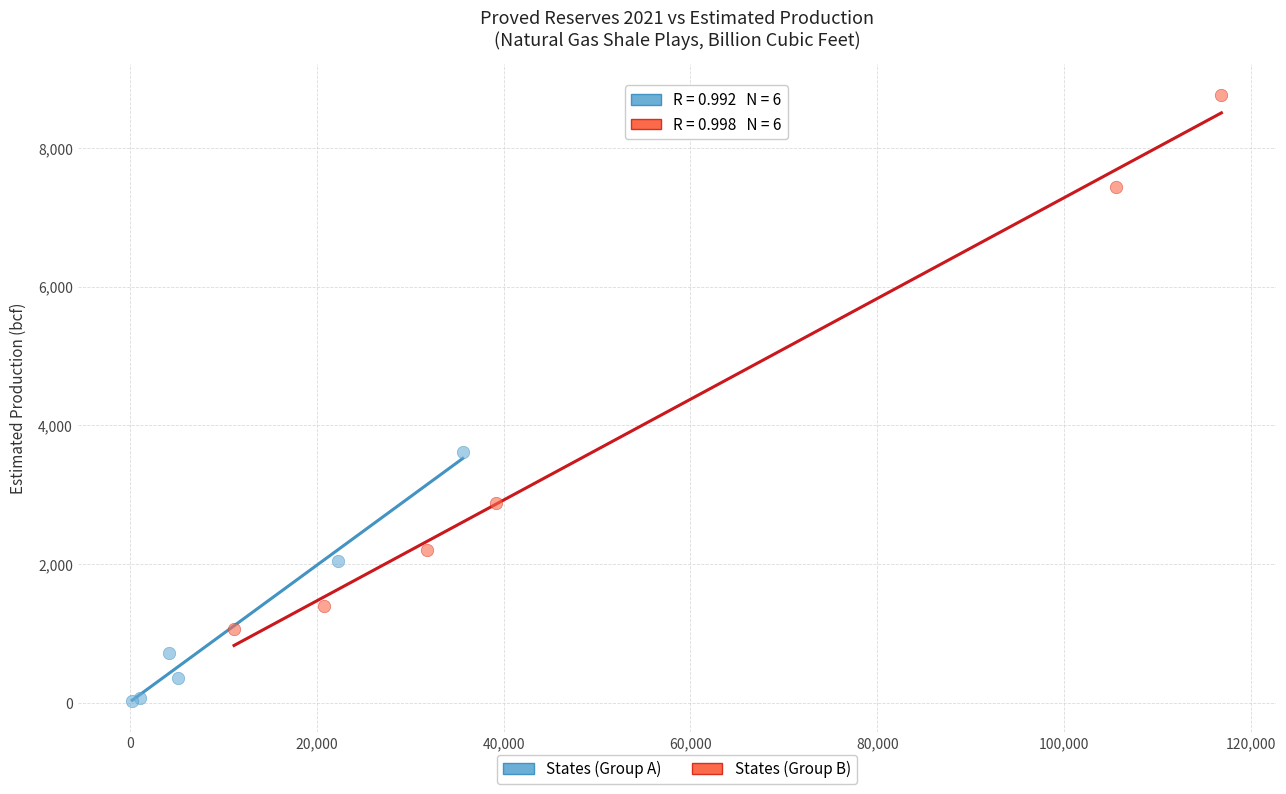

Which series has the largest Y range (max minus min)?

States (Group B)